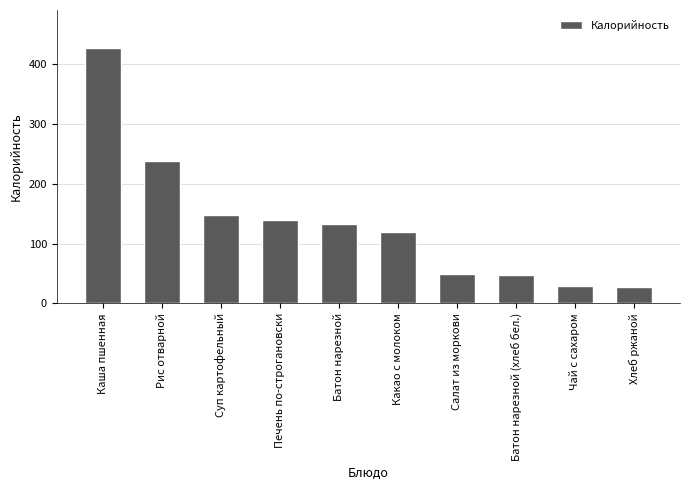

At which label is the value closest to 227?

Рис отварной